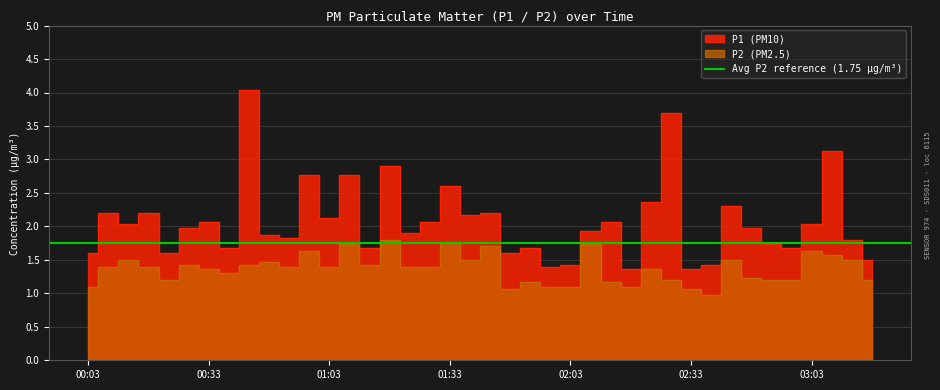

Reading left to right, extract all data points from this chart.

P1: 1.6	2.2	2.0	2.2	1.6	2.0	2.1	1.7	4.0	1.9	1.8	2.8	2.1	2.8	1.7	2.9	1.9	2.1	2.6	2.2	2.2	1.6	1.7	1.4	1.4	1.9	2.1	1.4	2.4	3.7	1.4	1.4	2.3	2.0	1.7	1.7	2.0	3.1	1.8	1.5
P2: 1.1	1.4	1.5	1.4	1.2	1.4	1.4	1.3	1.4	1.5	1.4	1.6	1.4	1.7	1.4	1.8	1.4	1.4	1.8	1.5	1.7	1.1	1.2	1.1	1.1	1.7	1.2	1.1	1.4	1.2	1.1	1.0	1.5	1.2	1.2	1.2	1.6	1.6	1.5	1.2